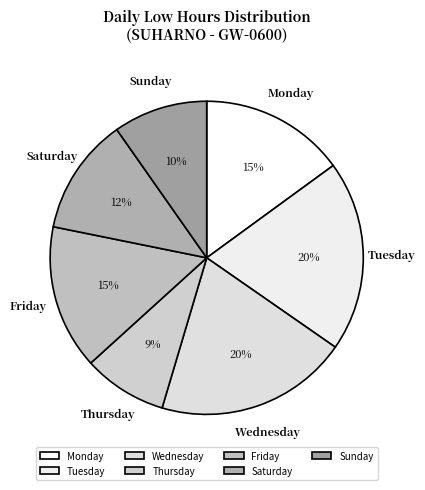

What is the smallest slice in the pie chart?

Thursday